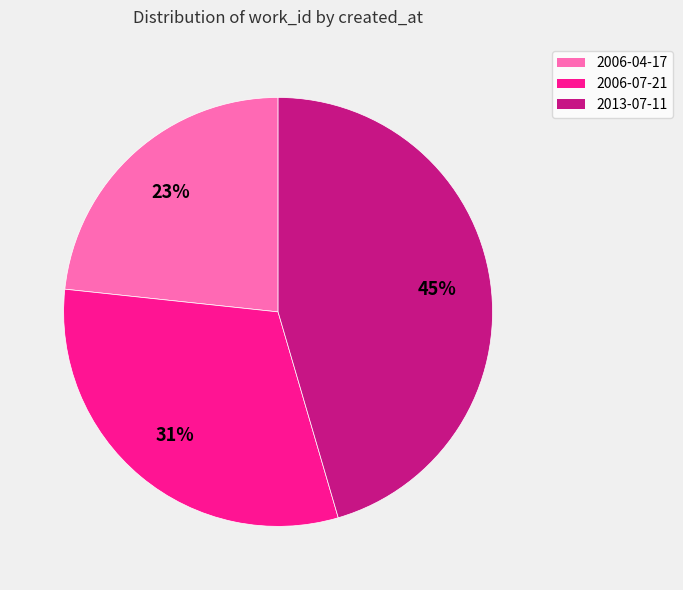

To the nearest percent, what percentage of the pie is 2006-07-21?

31%